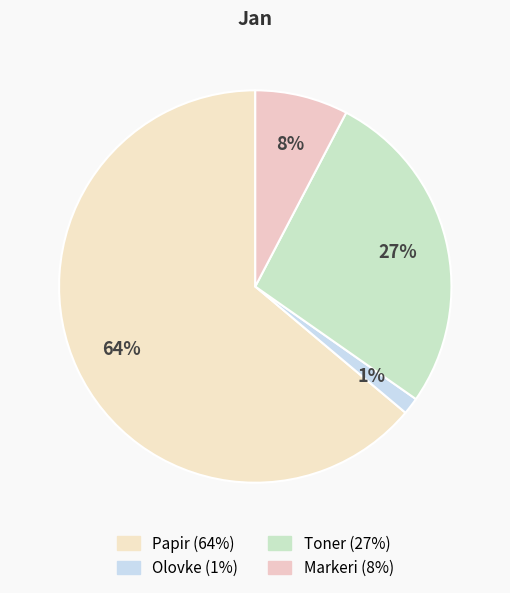

How many segments does this pie chart have?

4